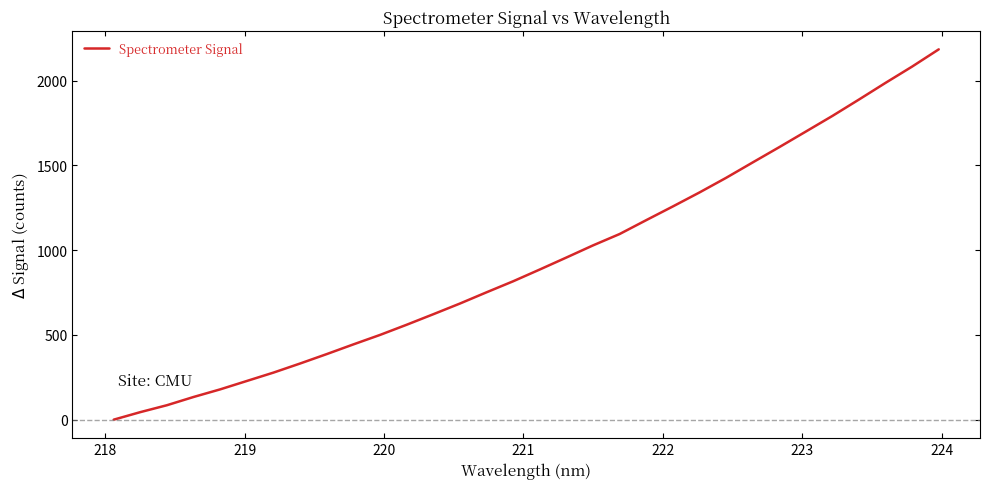

What is the sum of all values?

29981.0